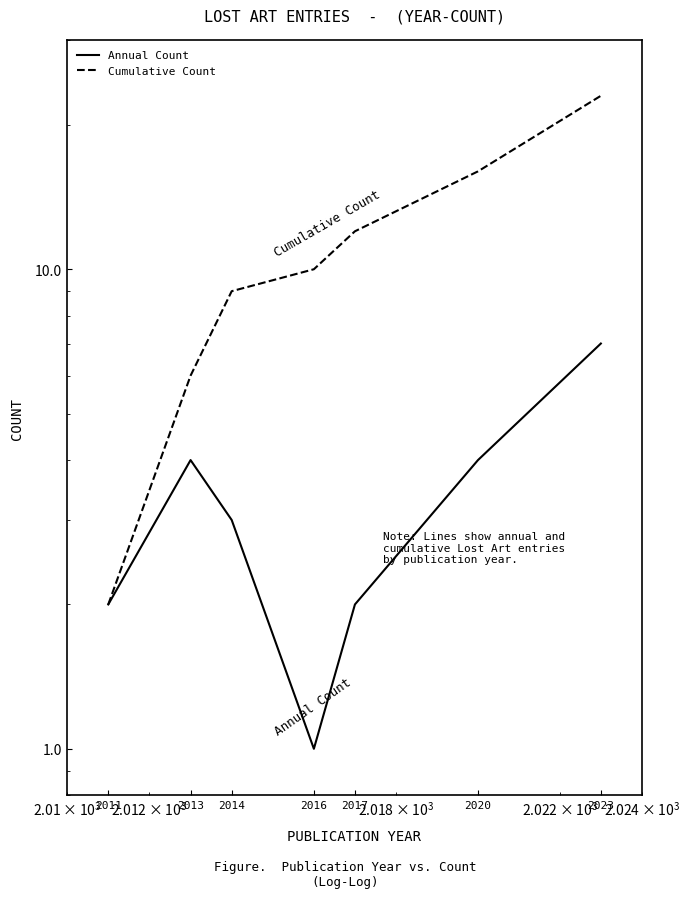

Reading left to right, list all the values displayed in this chart.

Annual Count: 2	4	3	1	2	4	7
Cumulative Count: 2	6	9	10	12	16	23